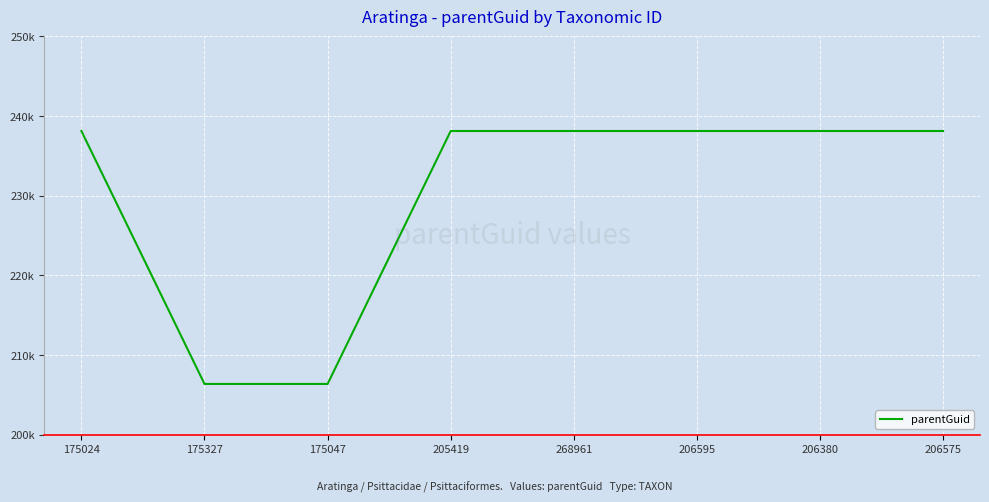

List the labels in order of value, largest first.

175024, 205419, 268961, 206595, 206380, 206575, 175327, 175047